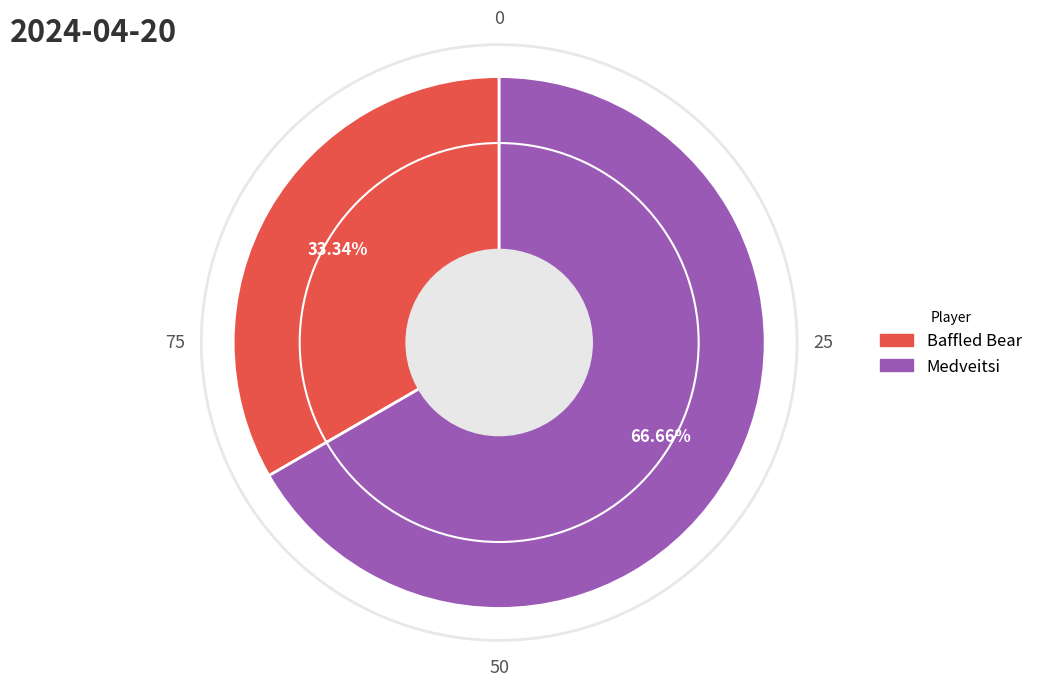

Is it true that Baffled Bear is 42% of the pie?

False